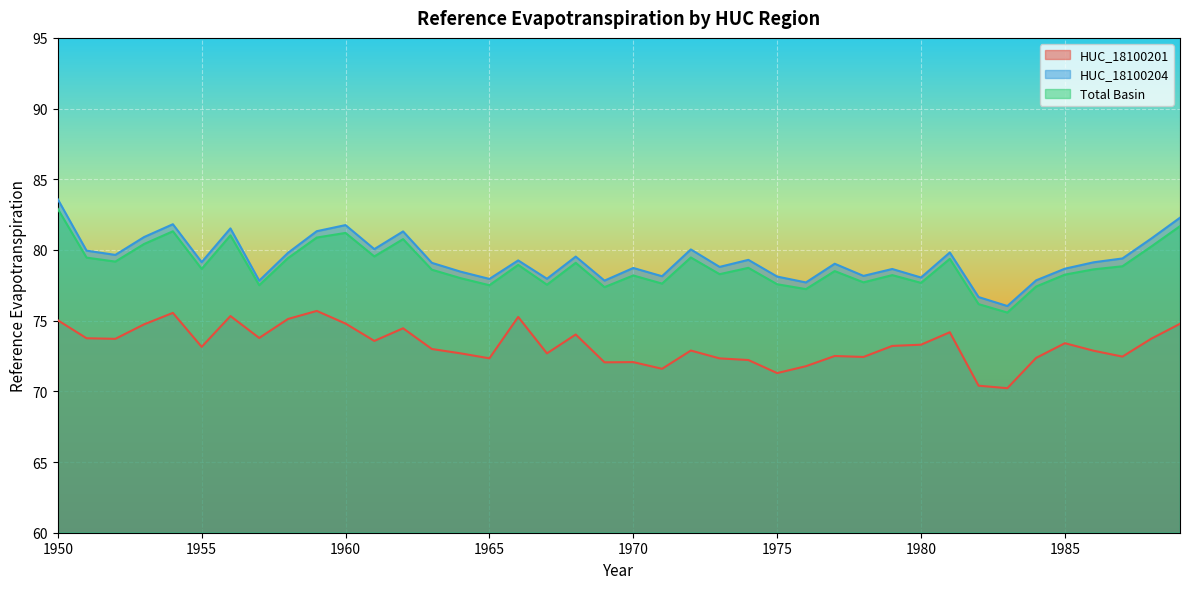

What is the average value of the Total Basin series?

78.9